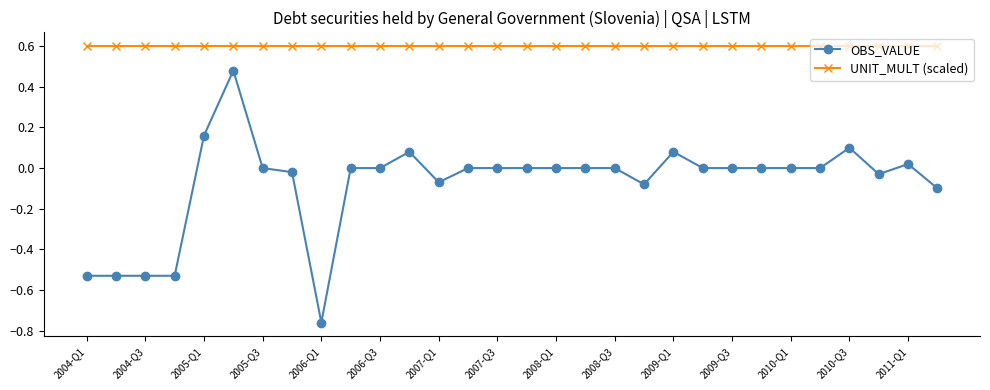

True or false: OBS_VALUE has more than 0 interior local peaks.

True